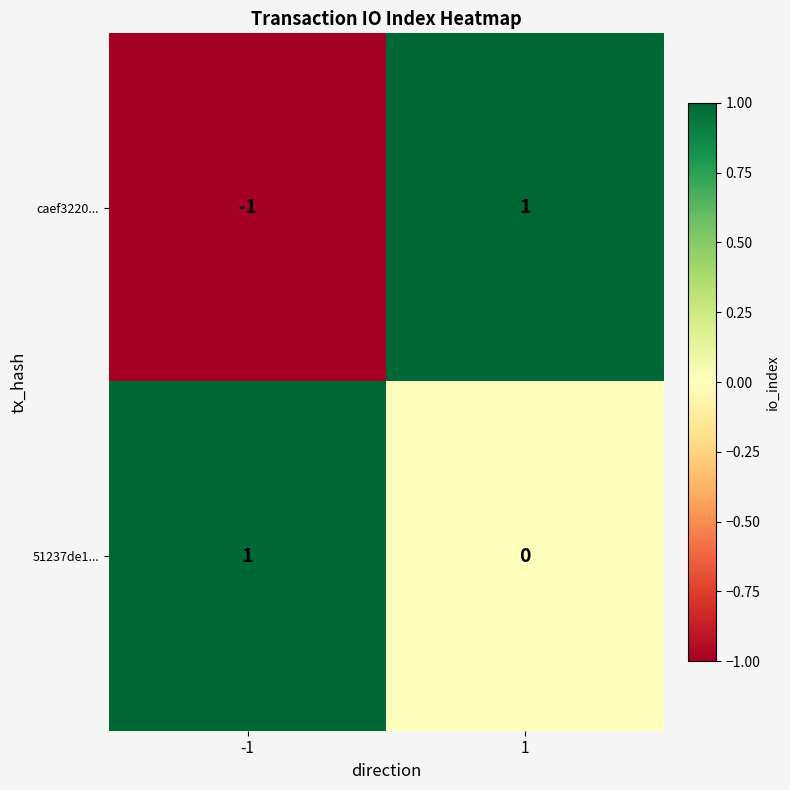

The 51237de1... series shows 1 at -1. True or false?

True